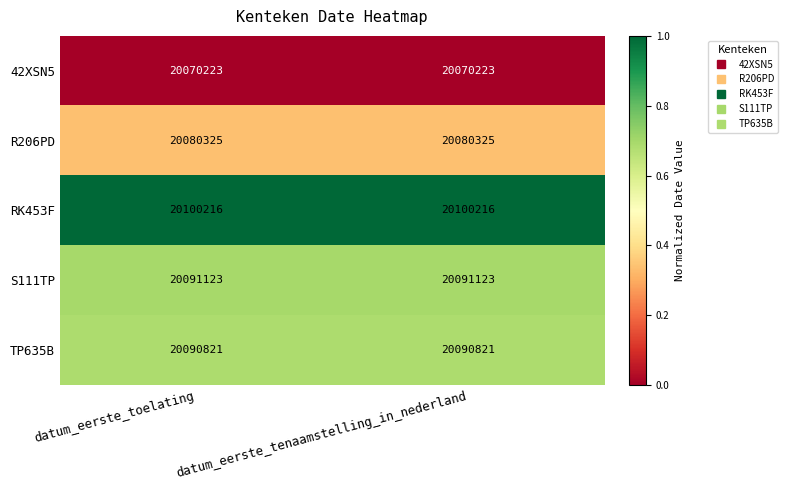

Rank the series by their maximum value, from highest to lowest.

RK453F, S111TP, TP635B, R206PD, 42XSN5